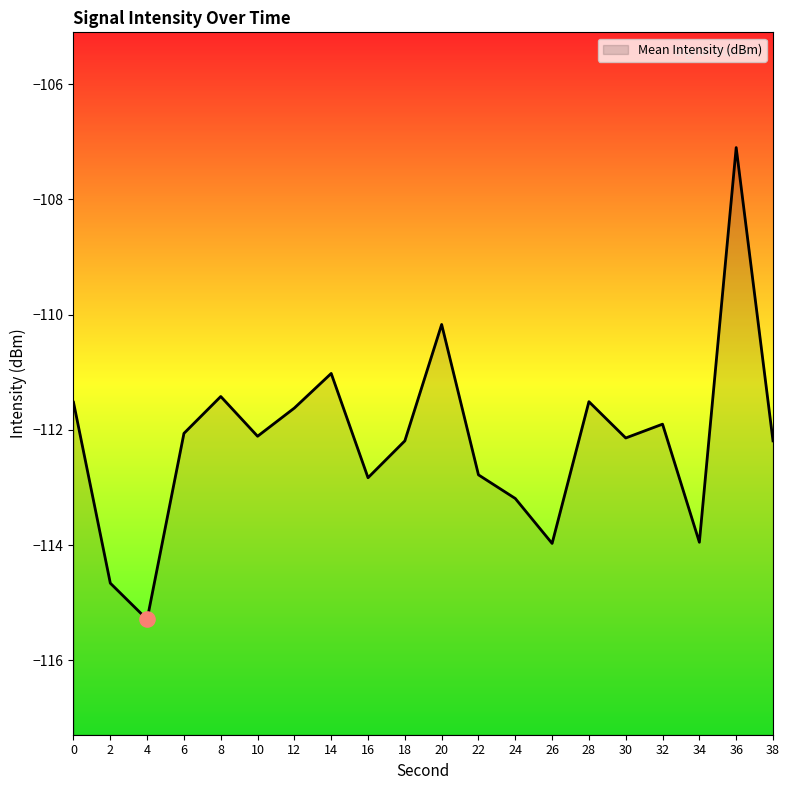

Between 10 and 20, which is larger?

20